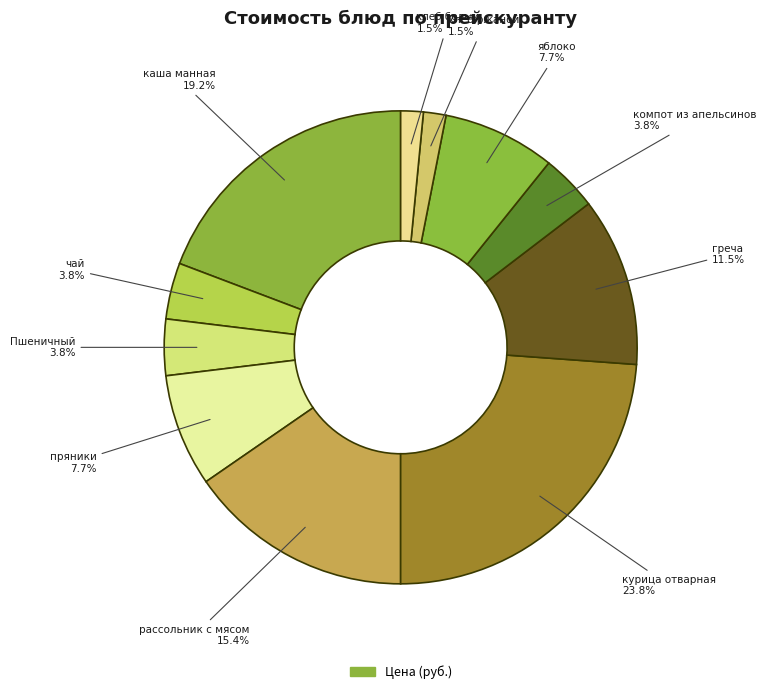

How many segments does this pie chart have?

11